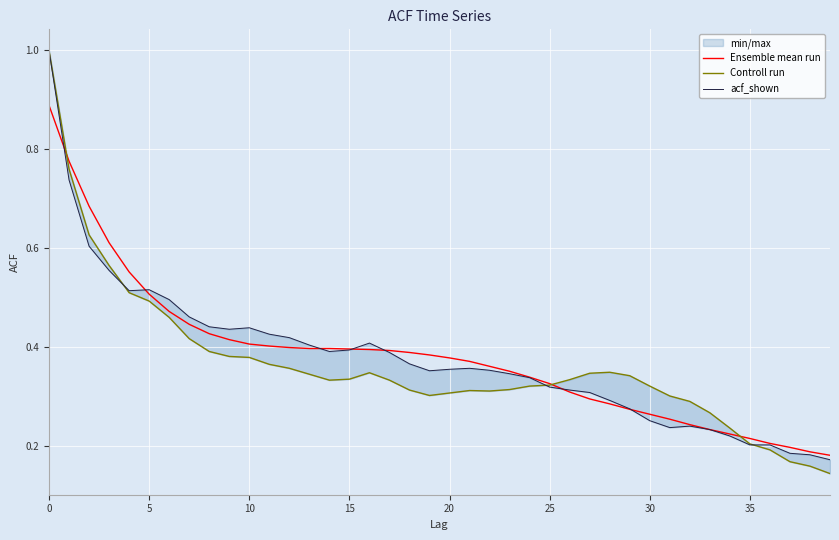

At which category does Controll run reach its first local peak?

16